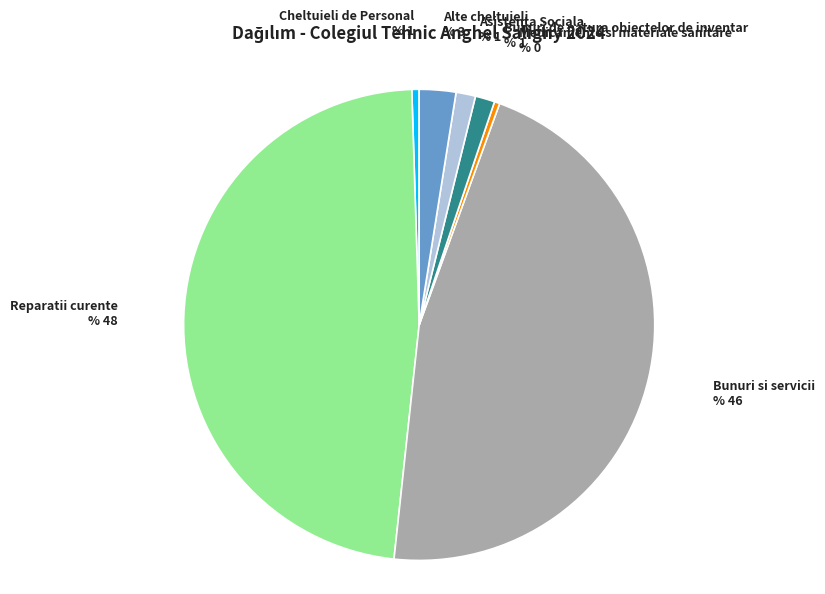

Is there any slice that represents more than half of the pie?

No